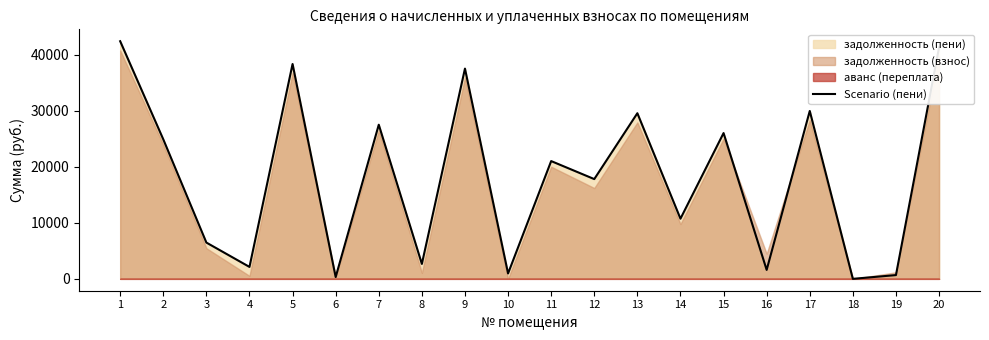

Reading right to left, list all the values displayed in this chart.

20=41288.6	19=670.4	18=0.0	17=29957.4	16=1596.0	15=26014.8	14=10734.4	13=29557.4	12=17801.4	11=21014.8	10=961.2	9=37518.8	8=2660.0	7=27505.0	6=320.8	5=38340.6	4=2128.0	3=6472.2	2=24897.4	1=42406.1